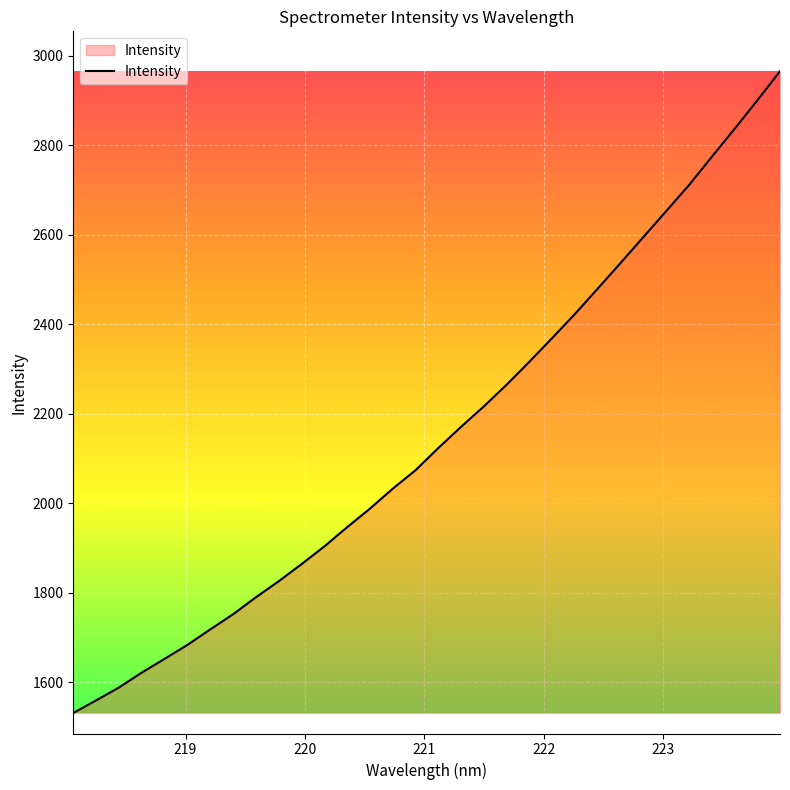

What is the difference between the maximum and minimum values?

1433.9